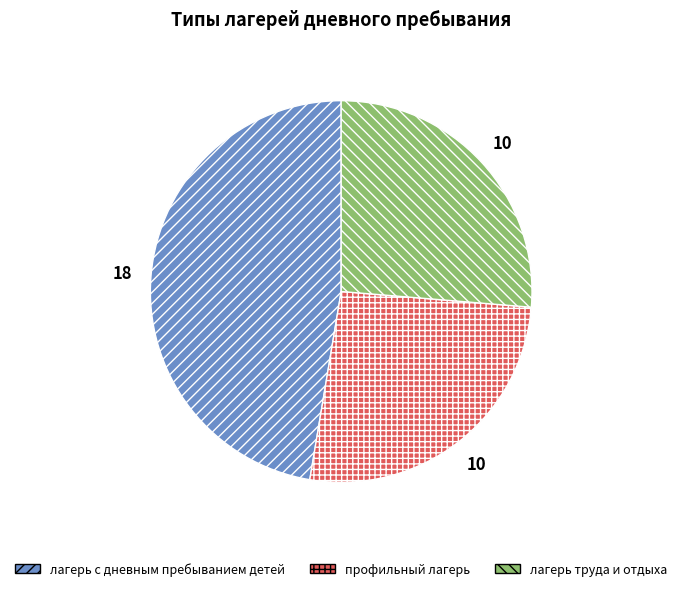

How many slices are in this pie chart?

3